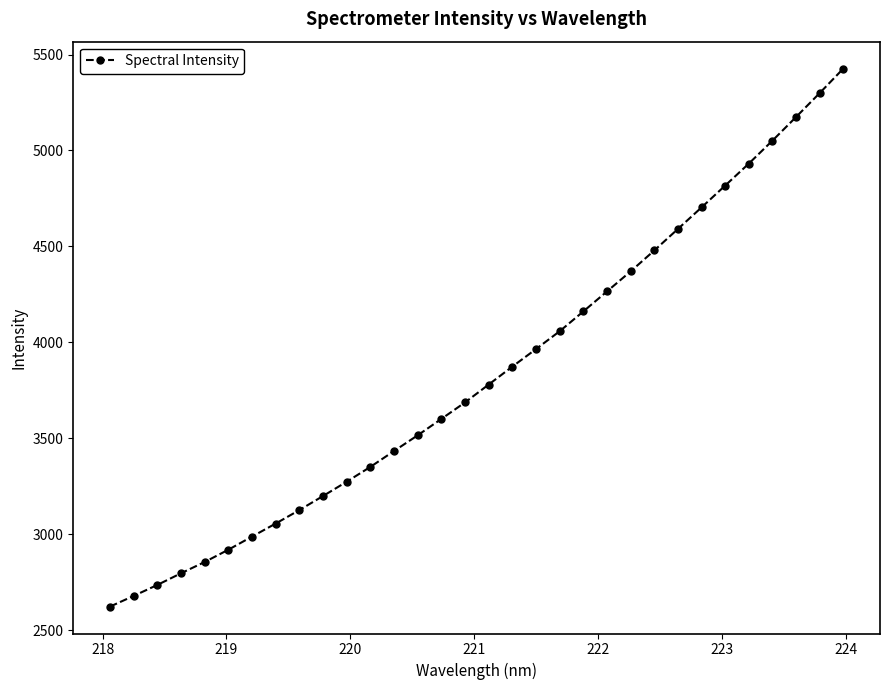

What is the greatest value displayed?

5426.8